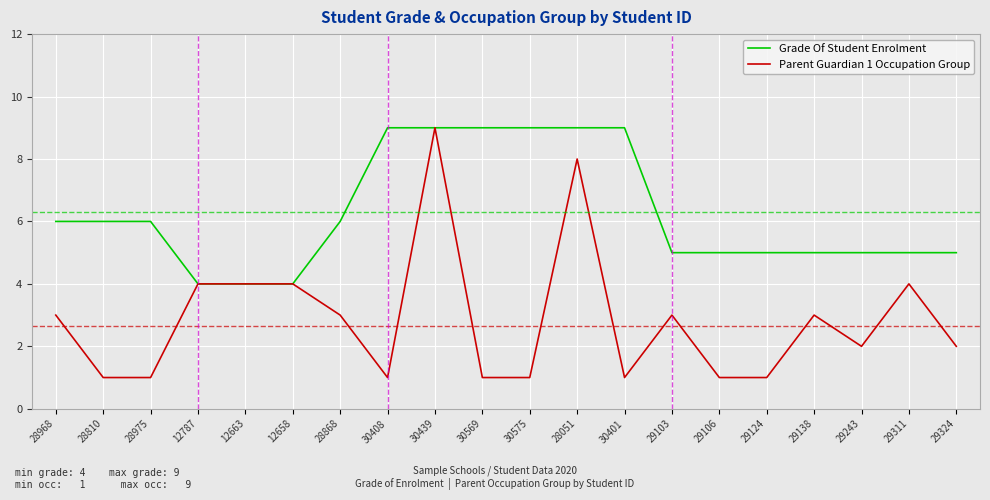

At 30575, list the series in order from smallest to largest.

Parent Guardian 1 Occupation Group, Grade Of Student Enrolment